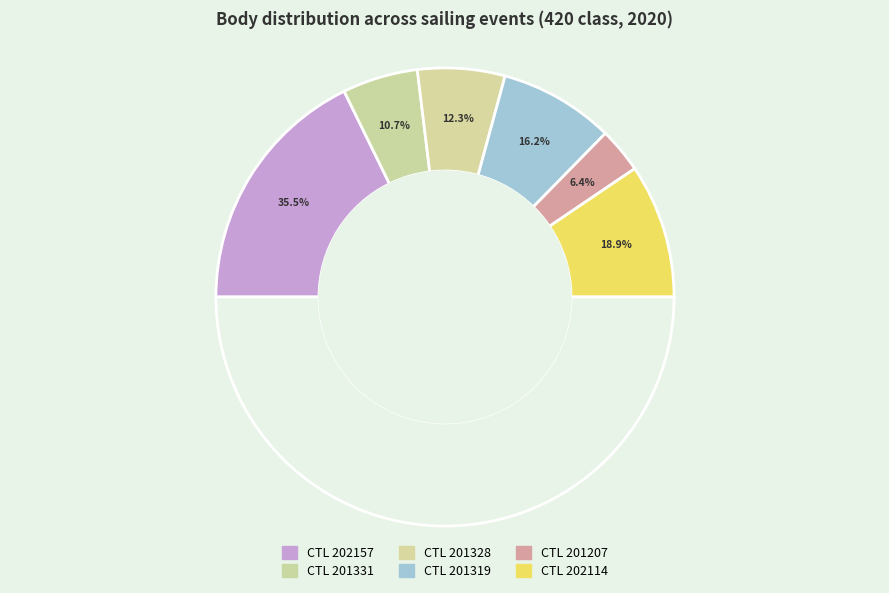

Is the sum of 201207 and 202114 greater than half?

No